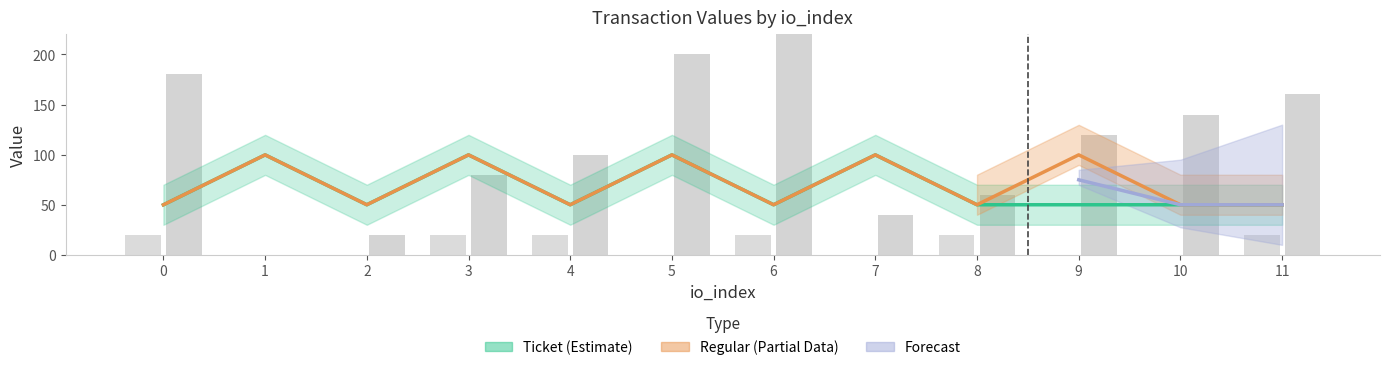

Are the bars horizontal?

No